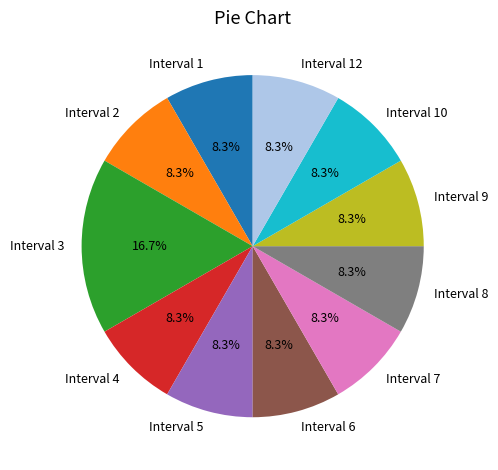

Is Interval 4 the majority of the pie?

No